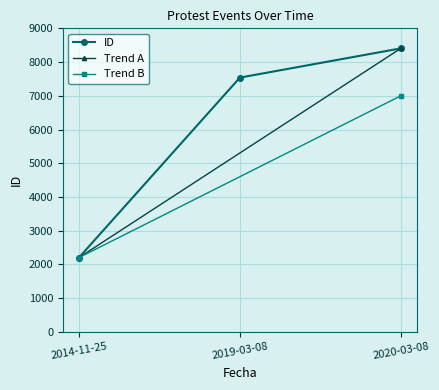

What is the greatest value displayed?

8406